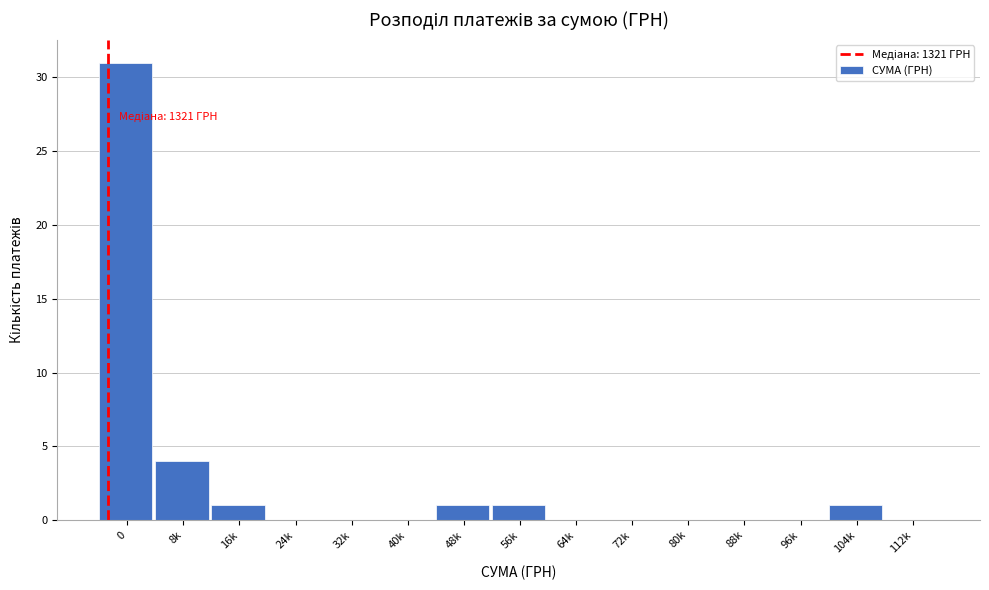

Reading right to left, what are all the values shown in this chart?

112k=0	104k=1	96k=0	88k=0	80k=0	72k=0	64k=0	56k=1	48k=1	40k=0	32k=0	24k=0	16k=1	8k=4	0=31